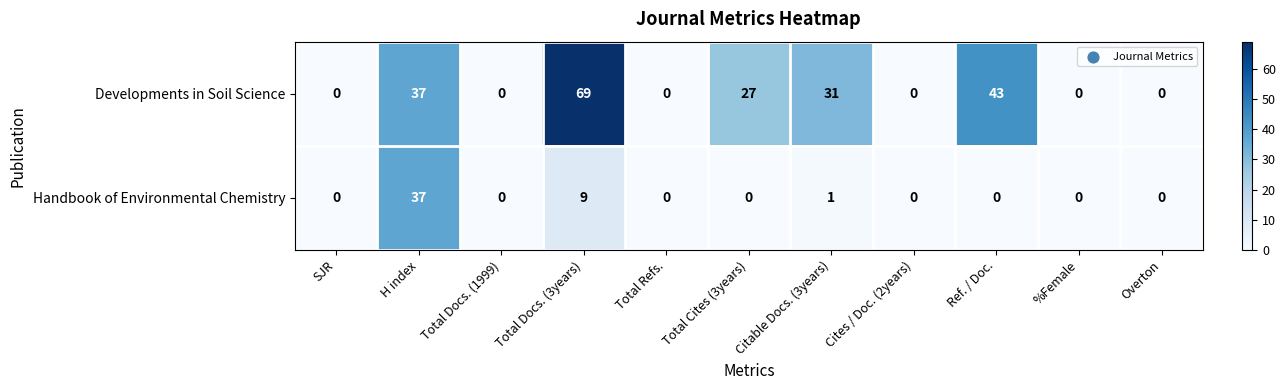

What is the total value across all series at Ref. / Doc.?

43